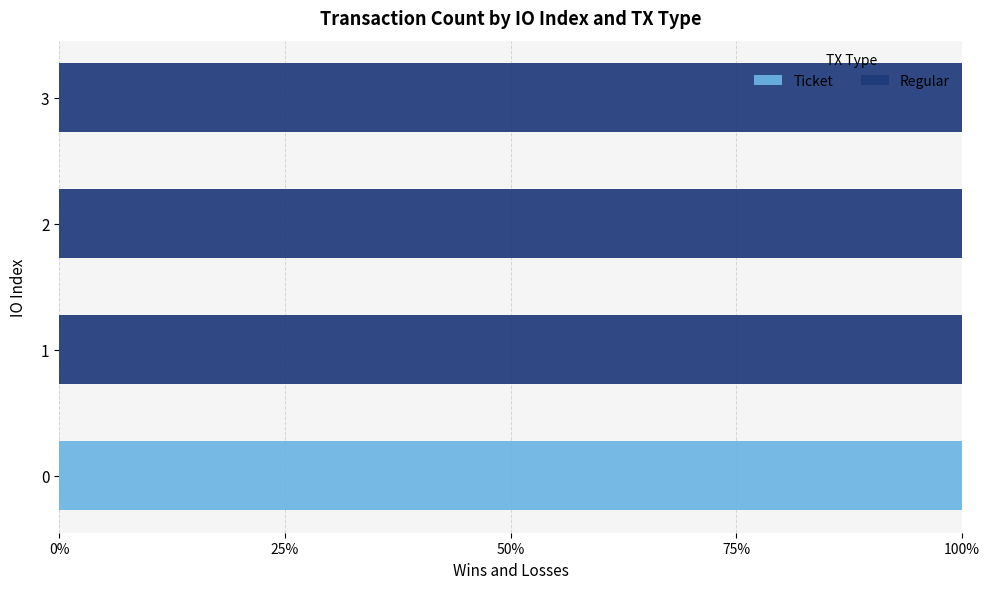

Is it true that Ticket equals 0 at 3?

True